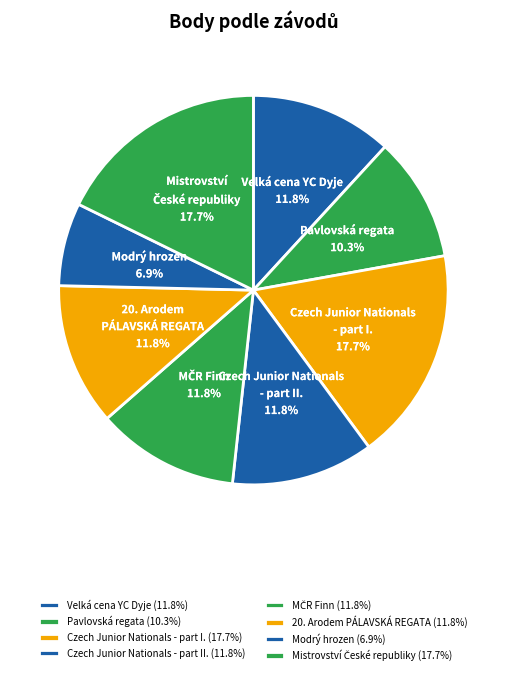

The Czech Junior Nationals - part I. slice represents 29% of the pie. True or false?

False